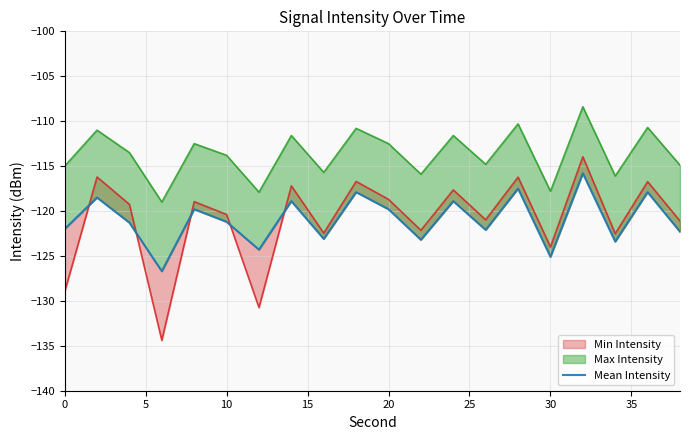

The value at 10 is -210.3. True or false?

False